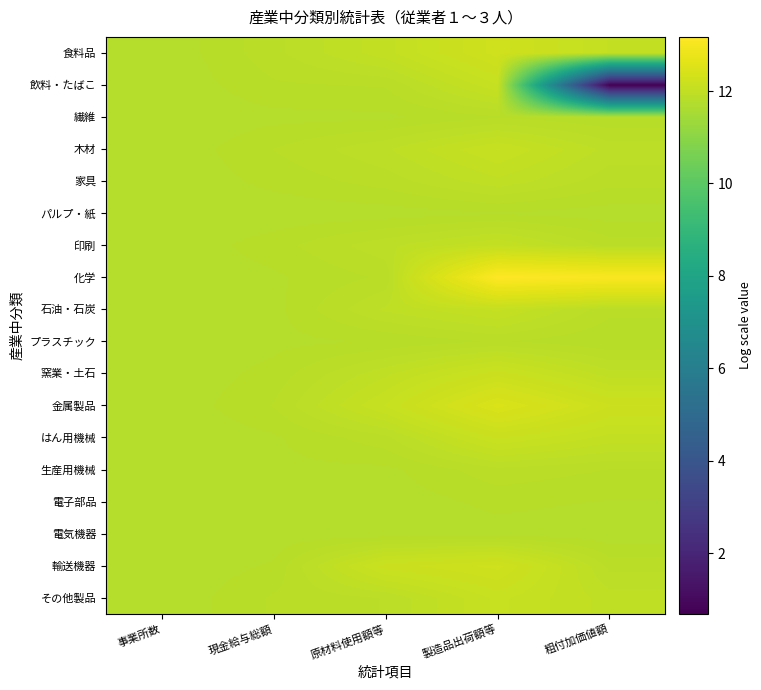

Which category has the lowest value across all series?

粗付加価値額